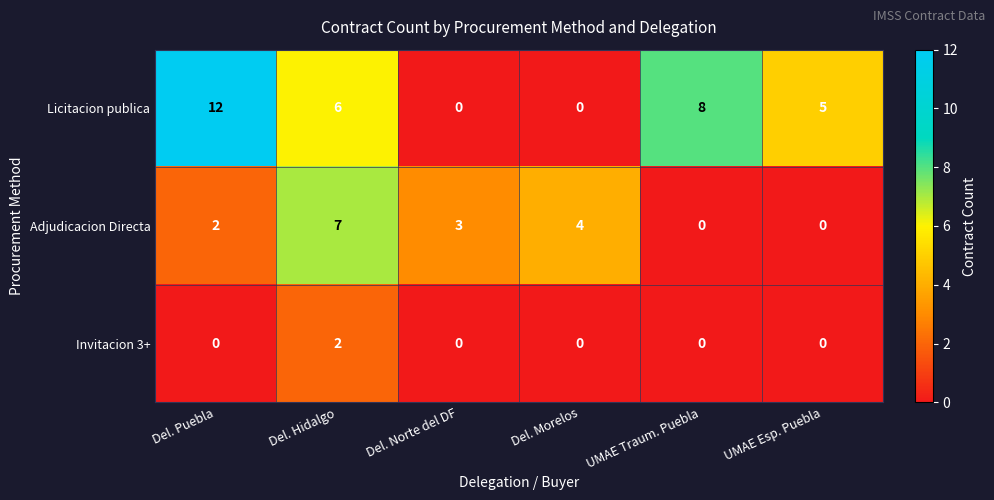

Reading left to right, transcribe all the data shown in this chart.

Licitacion publica: Del. Puebla=12	Del. Hidalgo=6	Del. Norte del DF=0	Del. Morelos=0	UMAE Traum. Puebla=8	UMAE Esp. Puebla=5
Adjudicacion Directa: Del. Puebla=2	Del. Hidalgo=7	Del. Norte del DF=3	Del. Morelos=4	UMAE Traum. Puebla=0	UMAE Esp. Puebla=0
Invitacion 3+: Del. Puebla=0	Del. Hidalgo=2	Del. Norte del DF=0	Del. Morelos=0	UMAE Traum. Puebla=0	UMAE Esp. Puebla=0